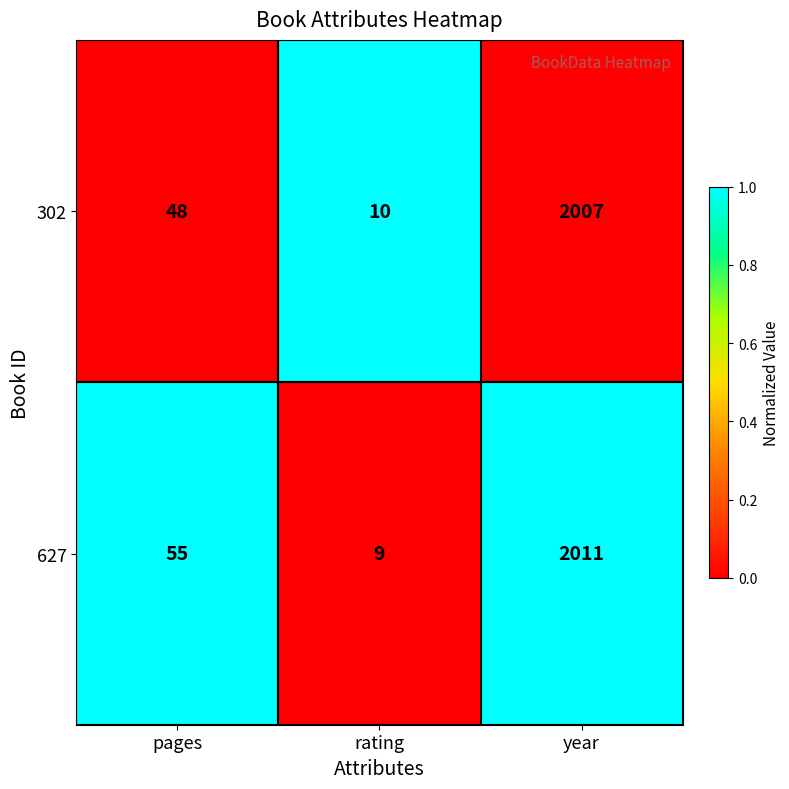

Which series changed the most between rating and year?

627